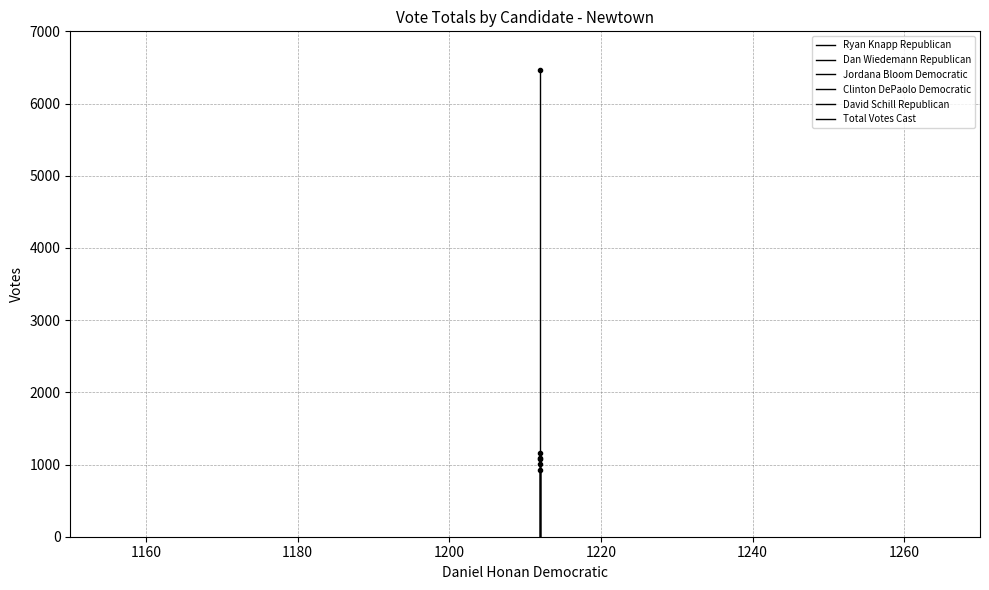

Is the value of Clinton DePaolo Democratic at 1140 greater than the value of Jordana Bloom Democratic at 1140?

No